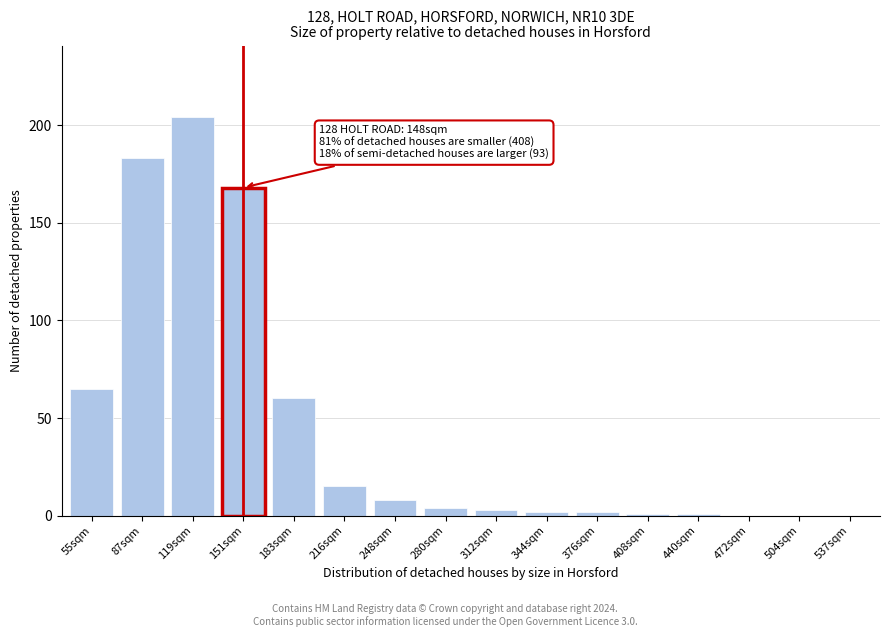

Reading right to left, list all the values displayed in this chart.

537sqm=0	504sqm=0	472sqm=0	440sqm=1	408sqm=1	376sqm=2	344sqm=2	312sqm=3	280sqm=4	248sqm=8	216sqm=15	183sqm=60	151sqm=168	119sqm=204	87sqm=183	55sqm=65